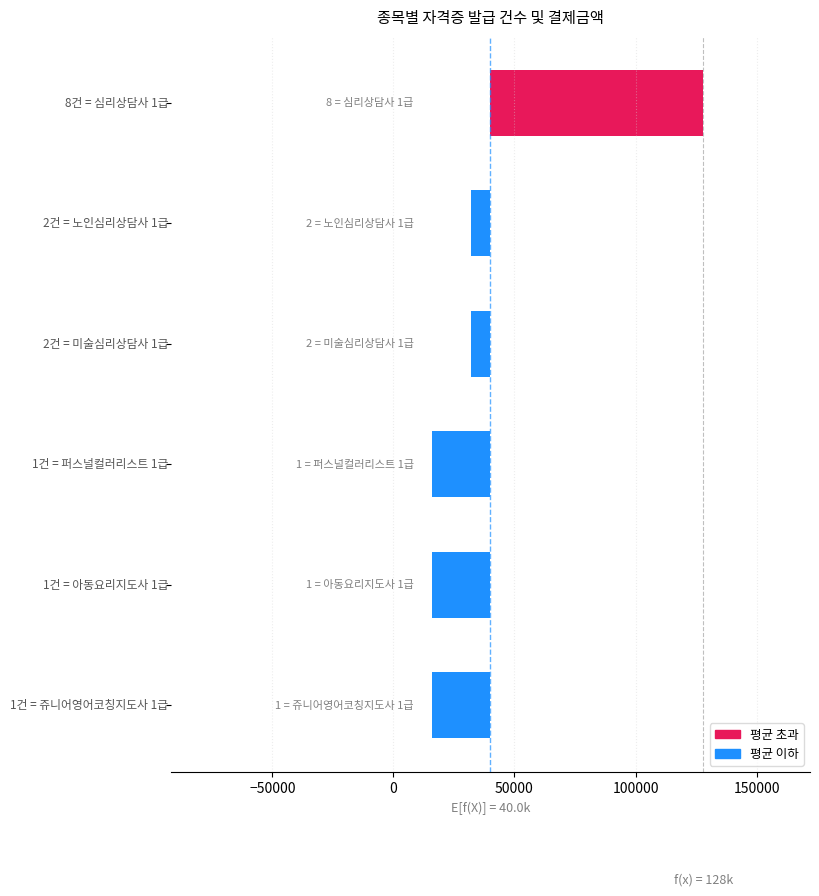

What is the change in value from 0 to 50000?

-16000